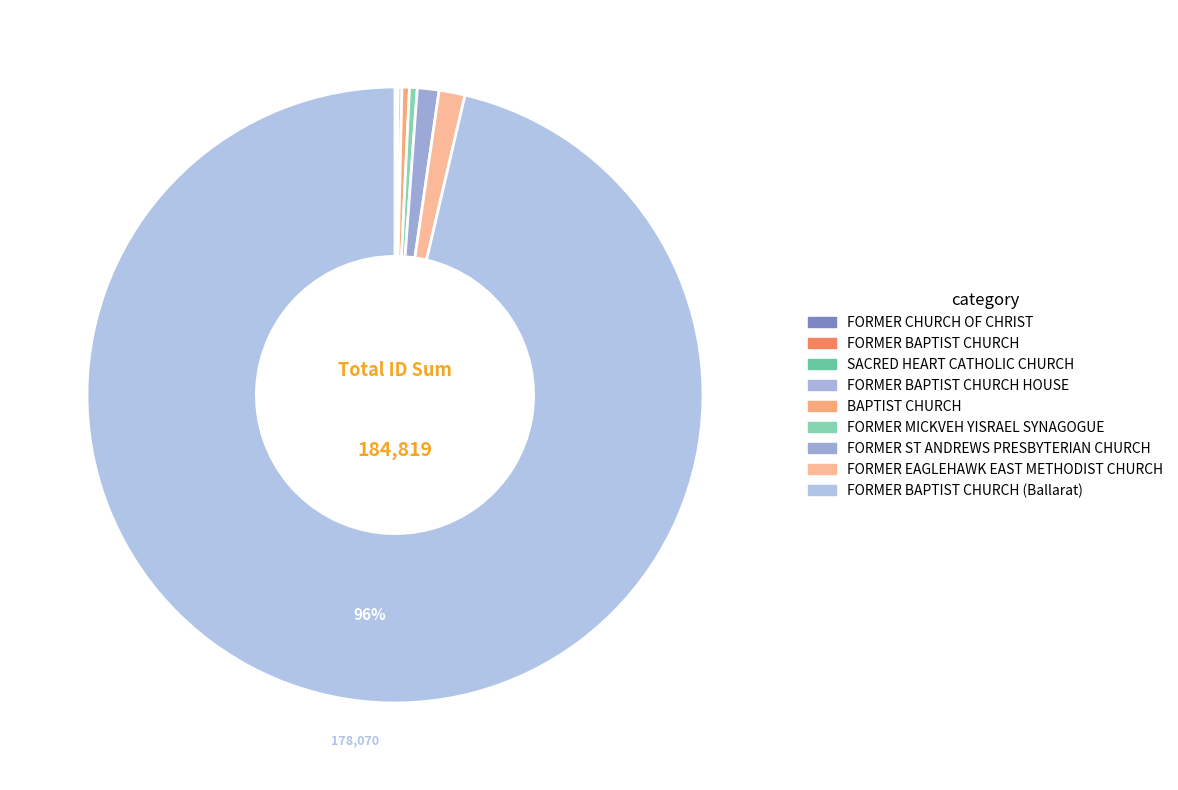

Which category has the smallest portion of the pie?

FORMER CHURCH OF CHRIST